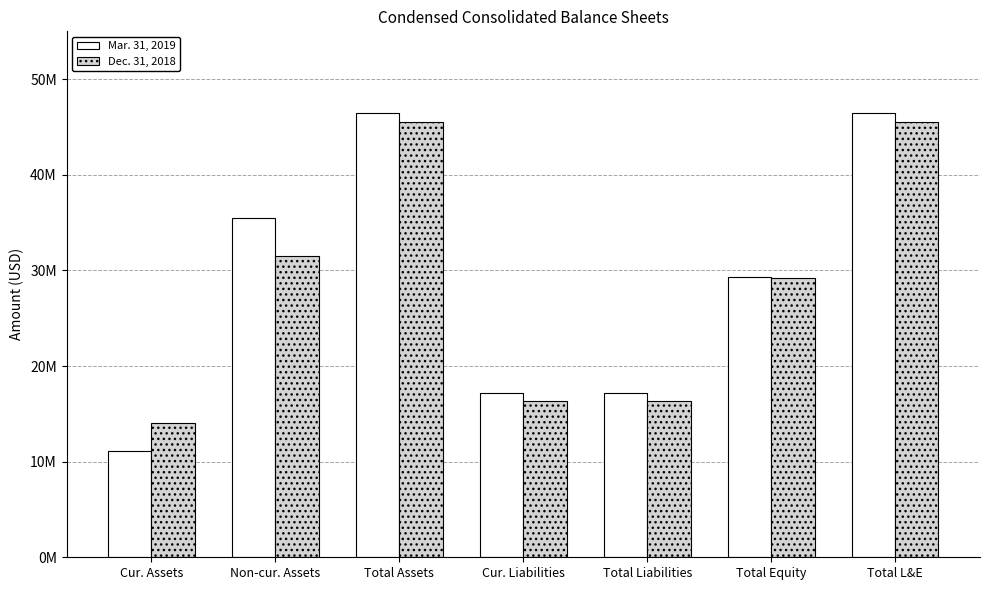

Does the chart contain any negative values?

No